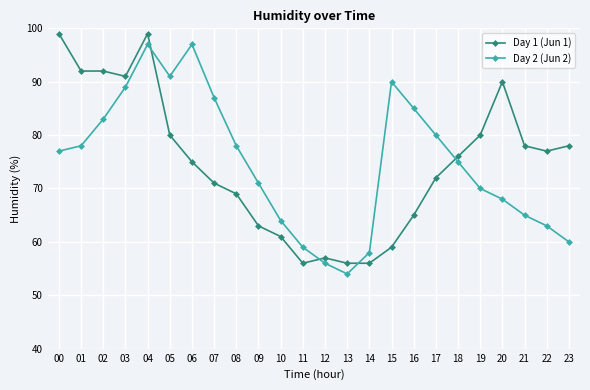

What is the spread (max minus min) of values at 21?

13